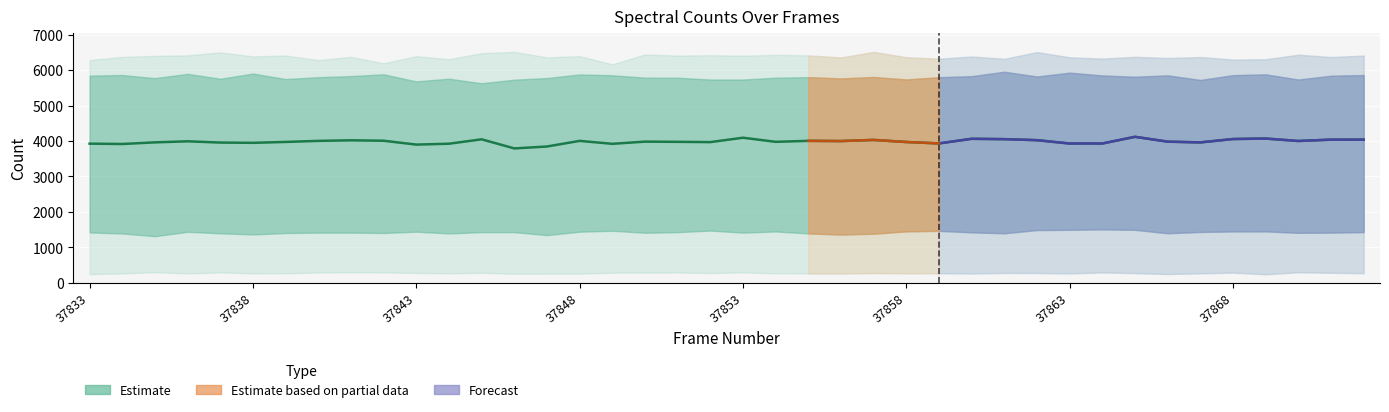

What is the difference between the maximum and minimum values in the mid series?

328